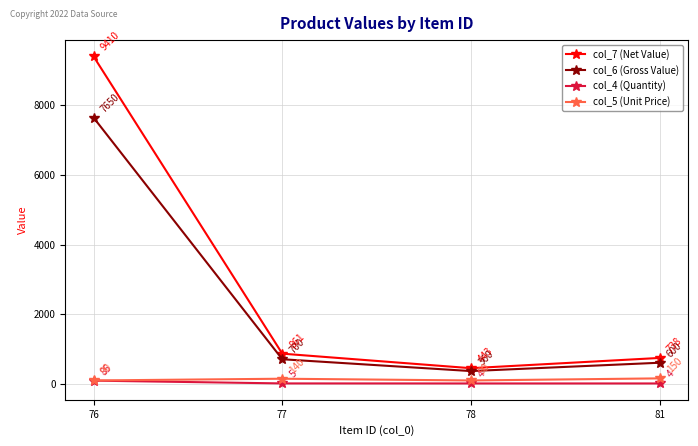

What are all the series names shown in the legend?

col_7 (Net Value), col_6 (Gross Value), col_4 (Quantity), col_5 (Unit Price)